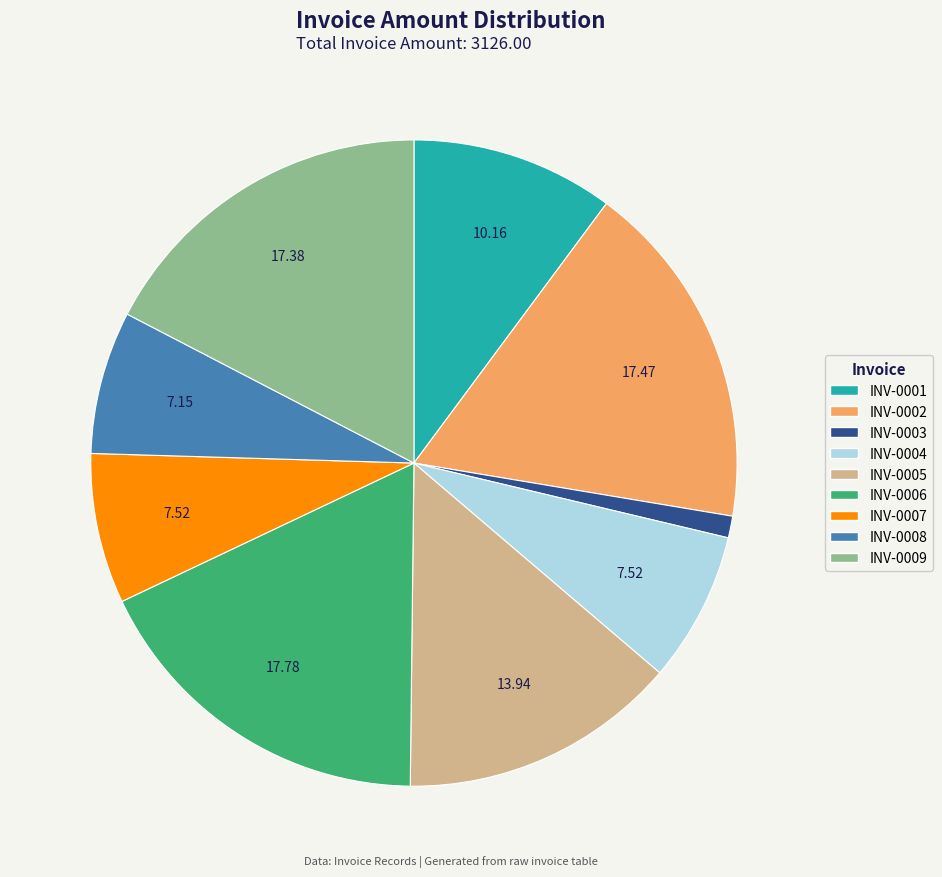

Is there a majority slice in this chart?

No